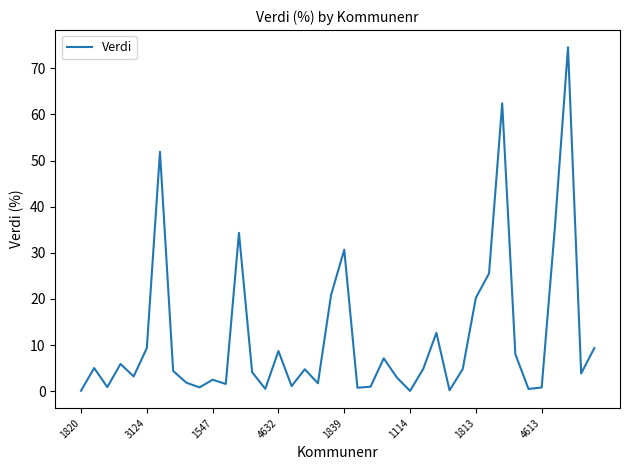

What is the difference between the maximum and minimum values?

74.5